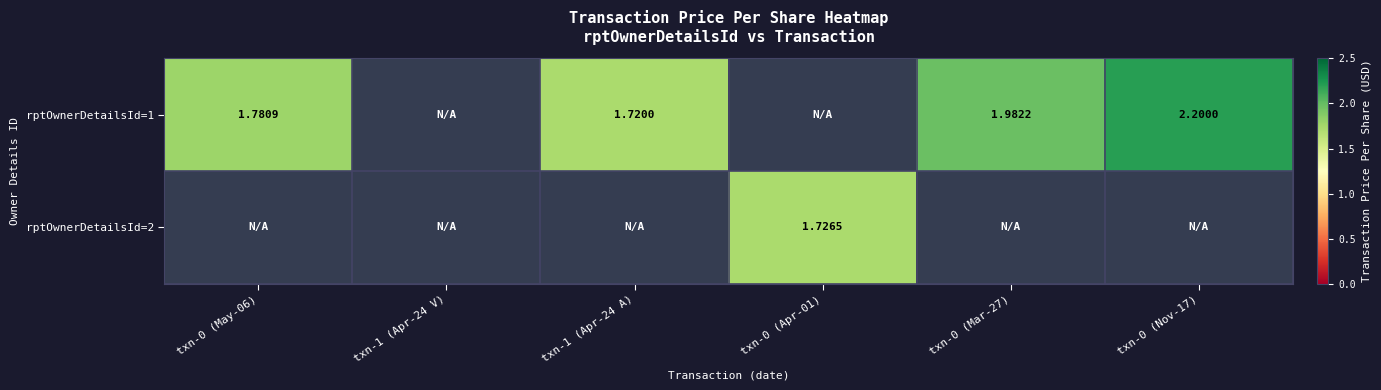

Rank the series by their maximum value, from highest to lowest.

rptOwnerDetailsId=1, rptOwnerDetailsId=2